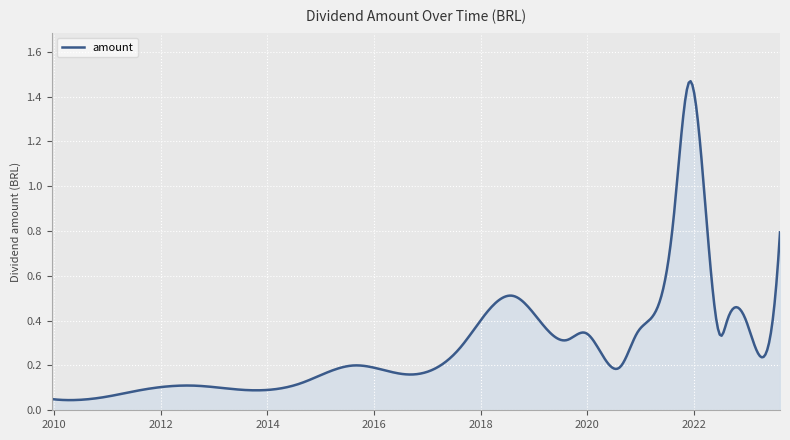

Is this an area chart (filled region under the line)?

Yes